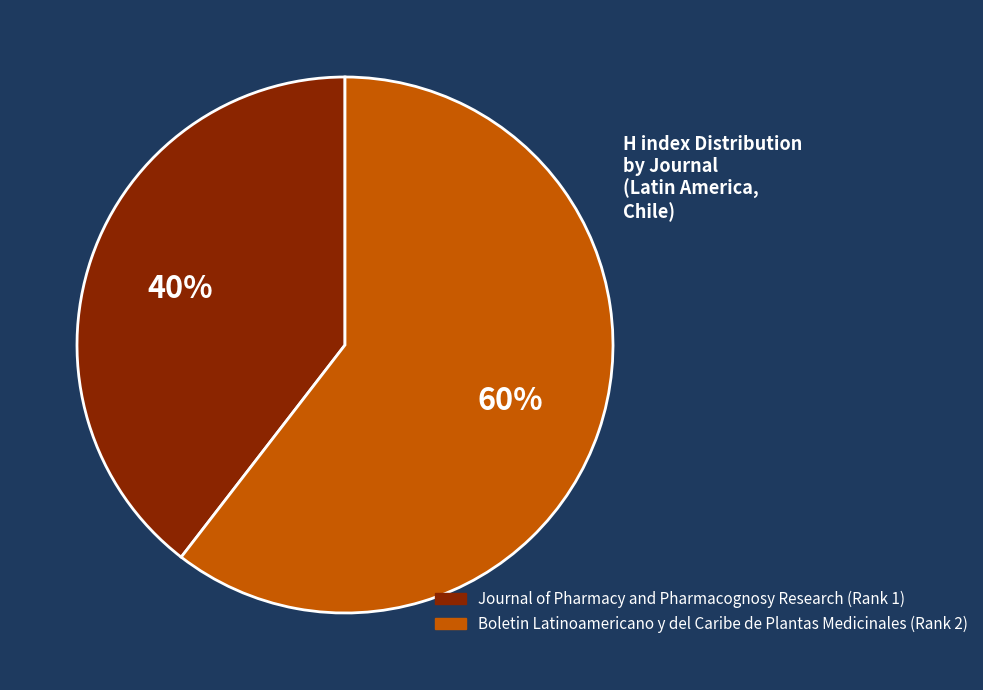

Which slice is the largest?

Boletin Latinoamericano y del Caribe de Plantas Medicinales (Rank 2)